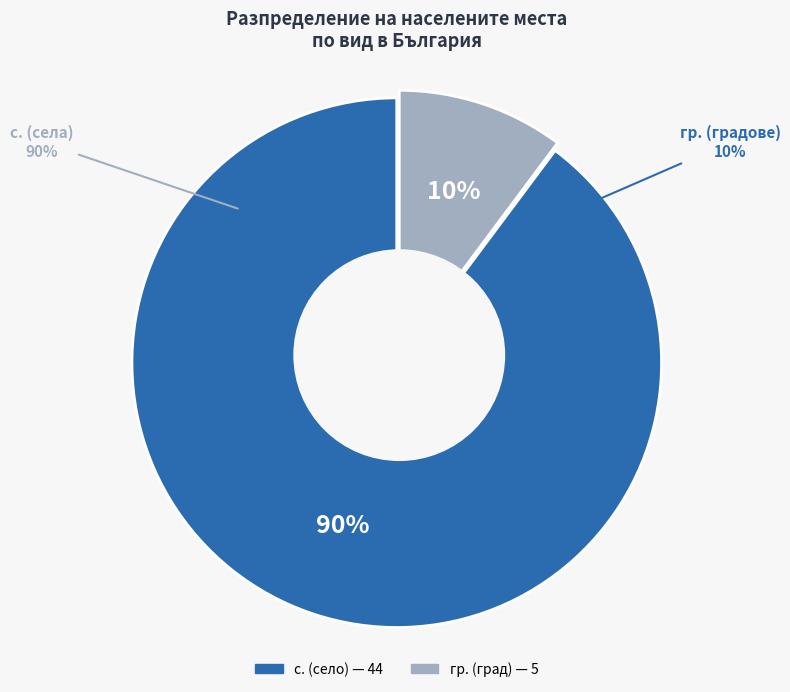

Which slice is the largest?

с.